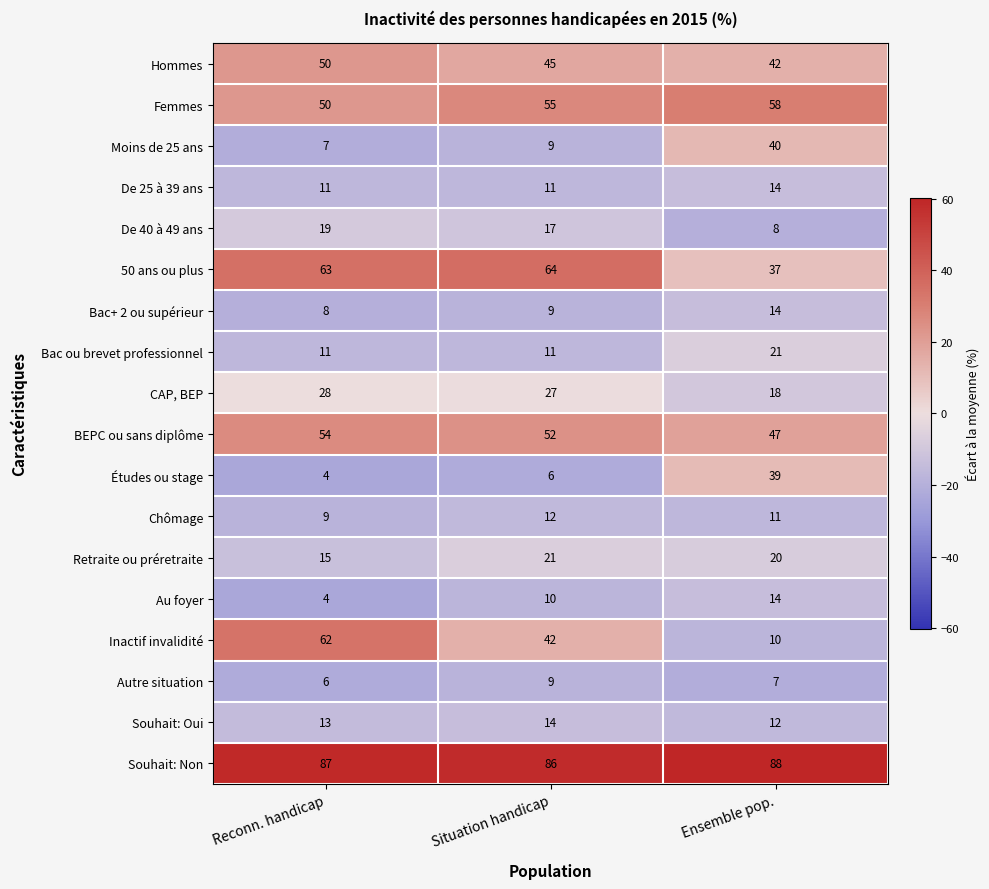

Which series has the widest spread of values?

Inactif invalidité